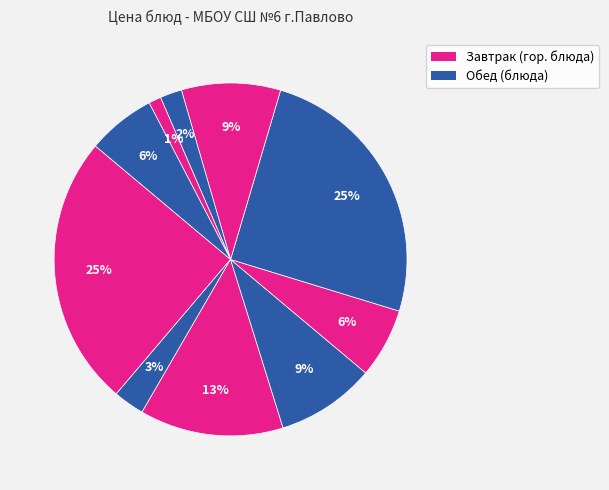

Count the number of slices in the pie.

10